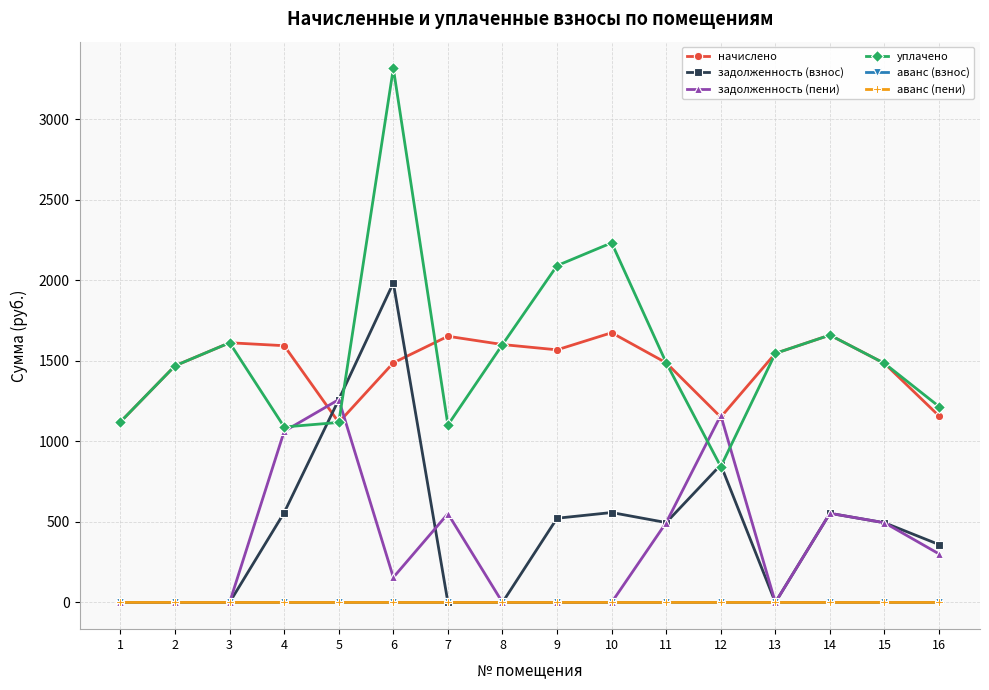

What is the value of the задолженность (взнос) point at the 16th from the left?

359.5